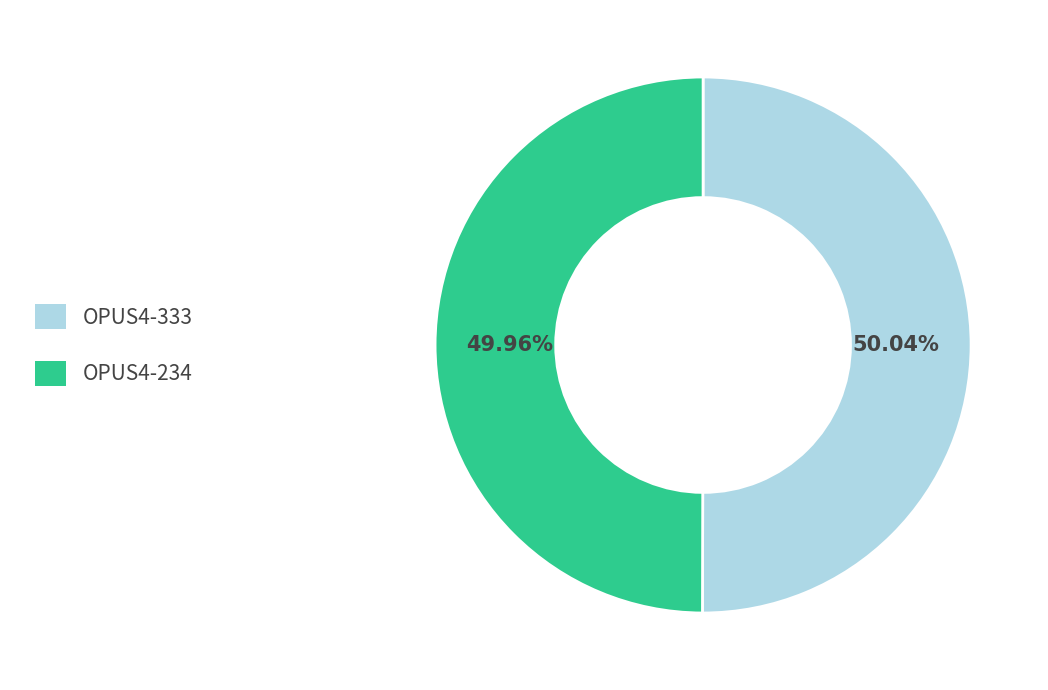

Do OPUS4-234 and OPUS4-333 together represent more than half of the pie?

Yes